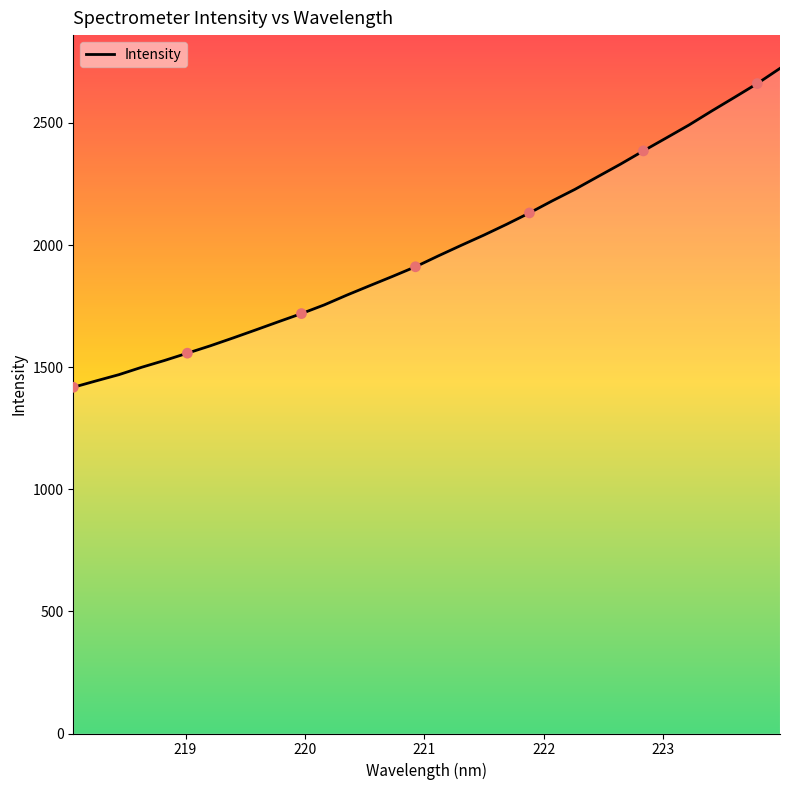

What is the minimum value shown in the chart?

1417.5